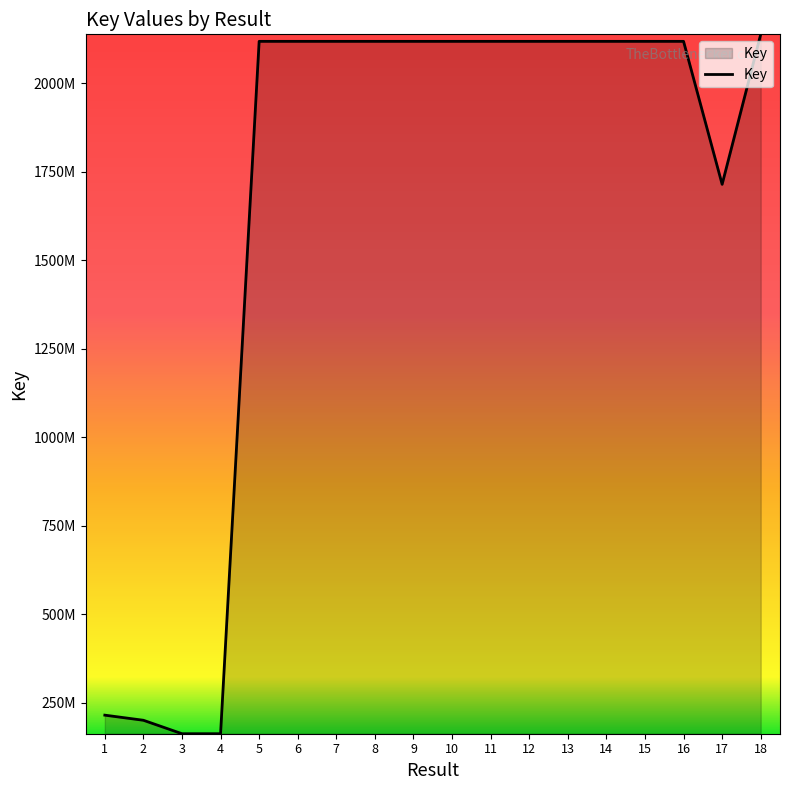

At which category does the chart reach its peak across all series?

18